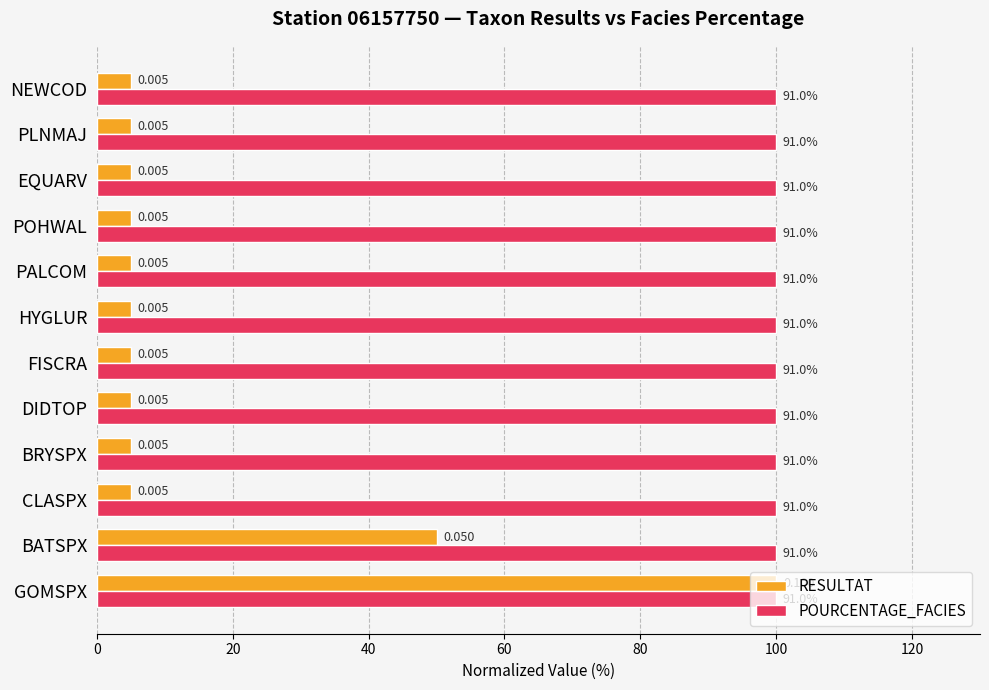

What are all the series names shown in the legend?

RESULTAT, POURCENTAGE_FACIES